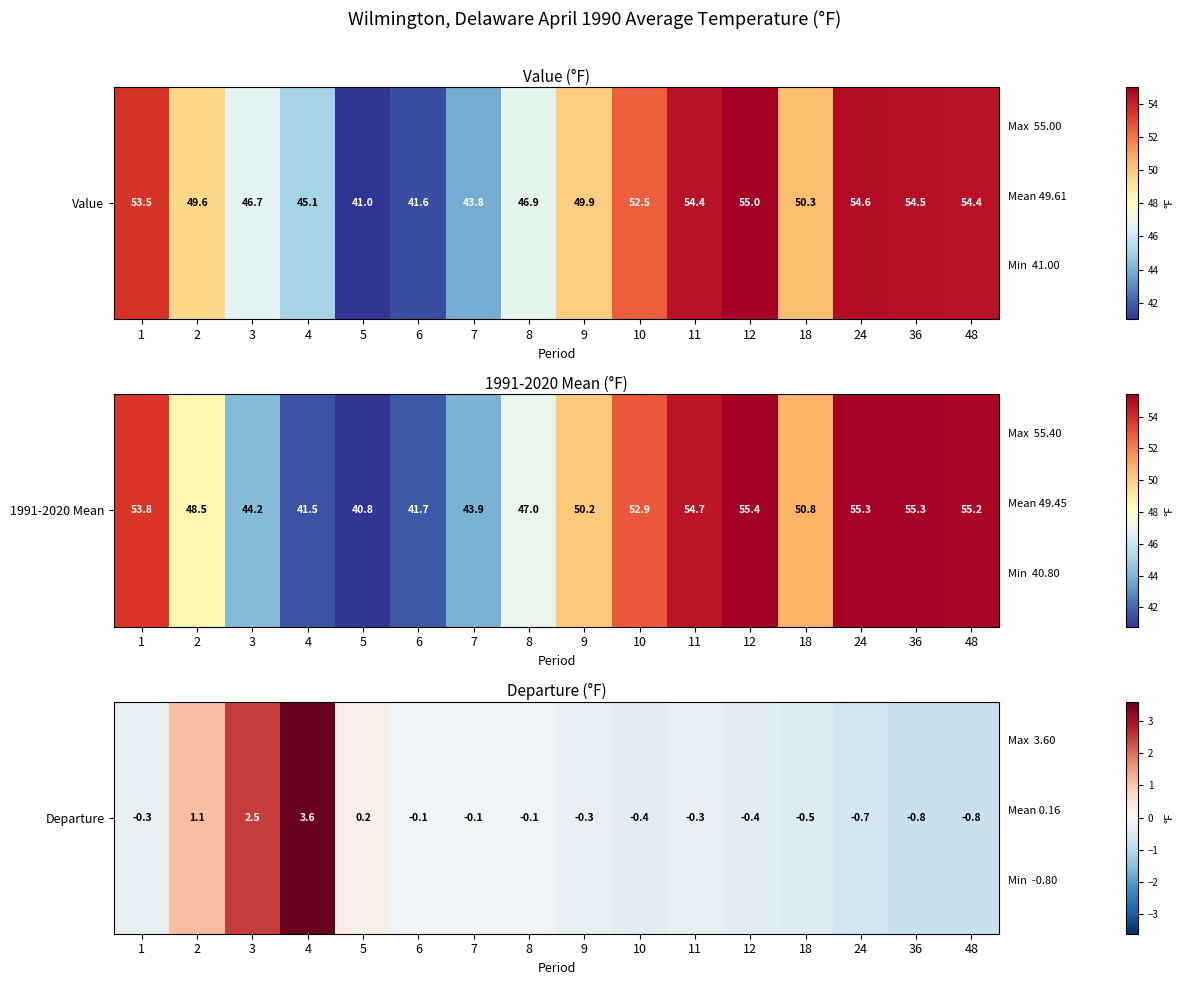

Where does the data first go above 0?

2